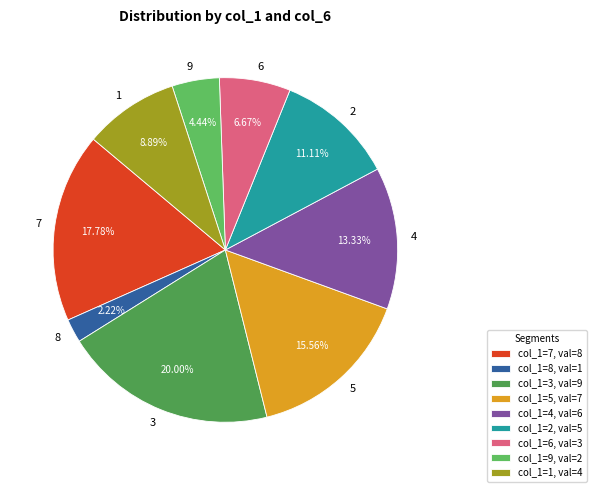

Does 7 represent more than half of the total?

No